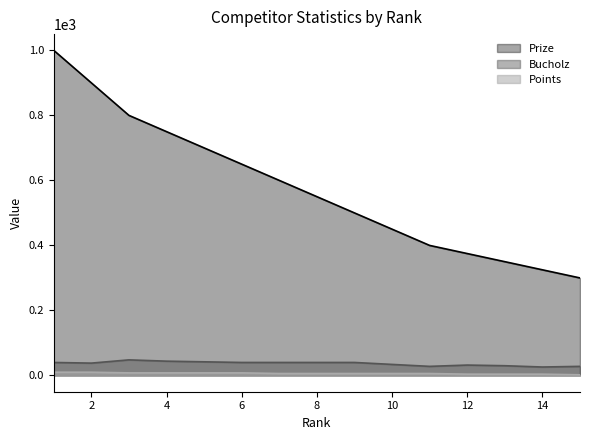

Read the Prize value at 12, to the nearest 50.

400